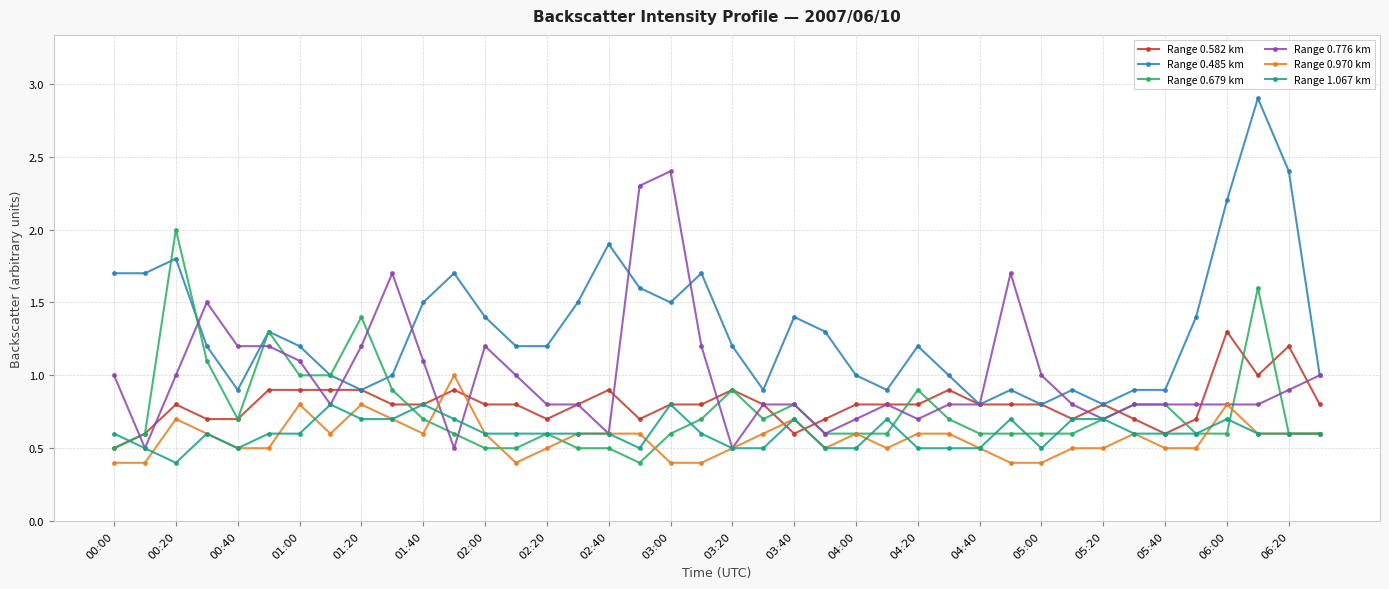

True or false: Range 0.679 km has more than 1 interior local peaks.

True